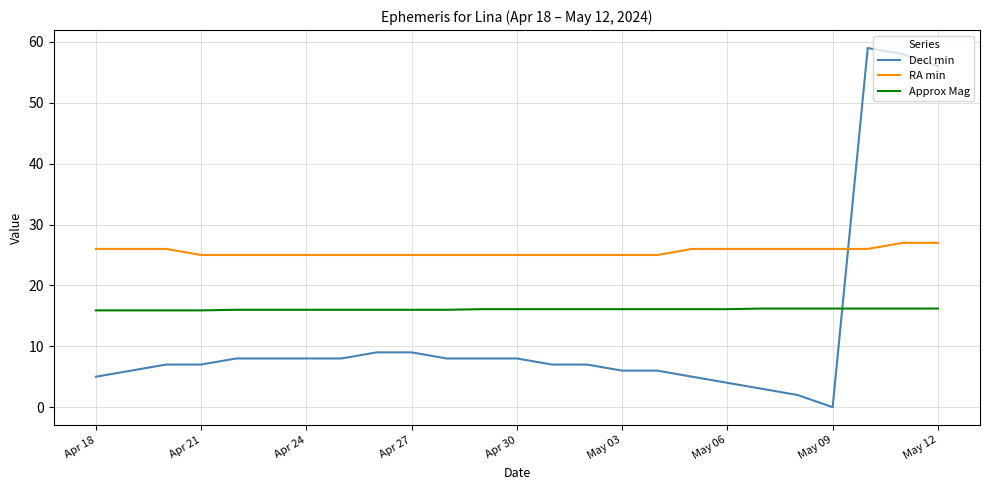

How many times do Decl min and Approx Mag cross each other?

1